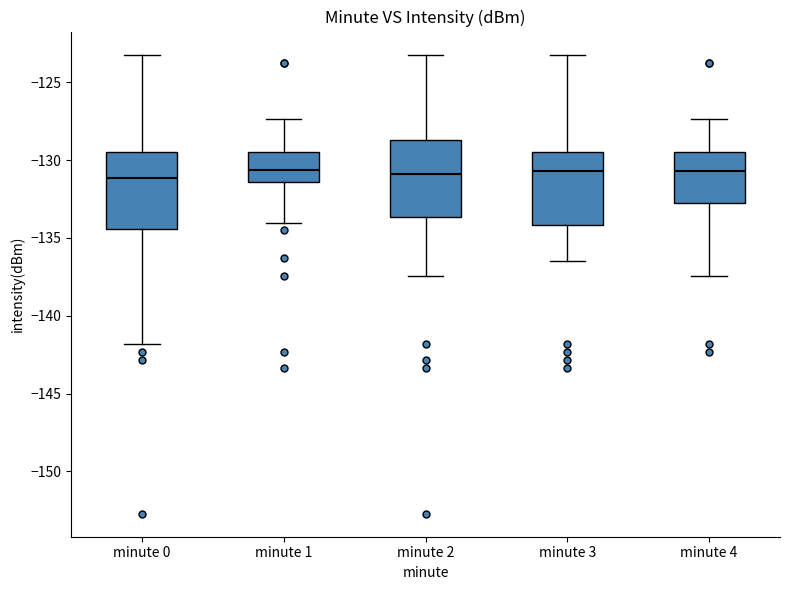

Where does the lower whisker of the box for minute 1 end on the y-axis? The values are not printed on the chart, so give them approximately, as read against the axis.

-134.0